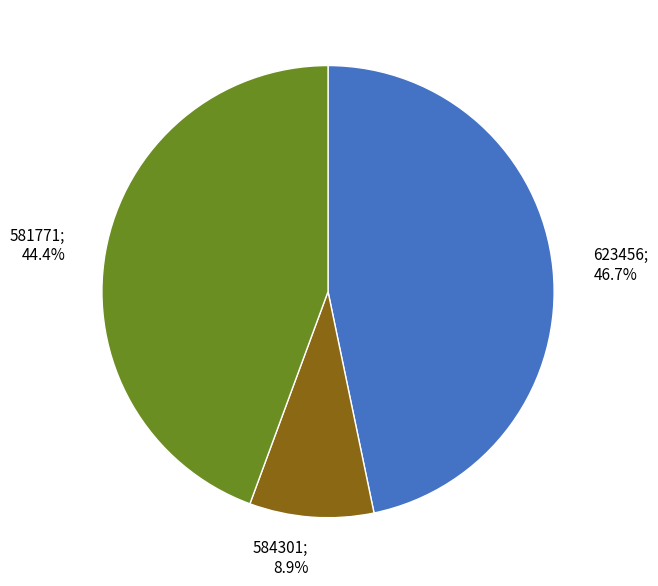

Does any single category account for the majority?

No